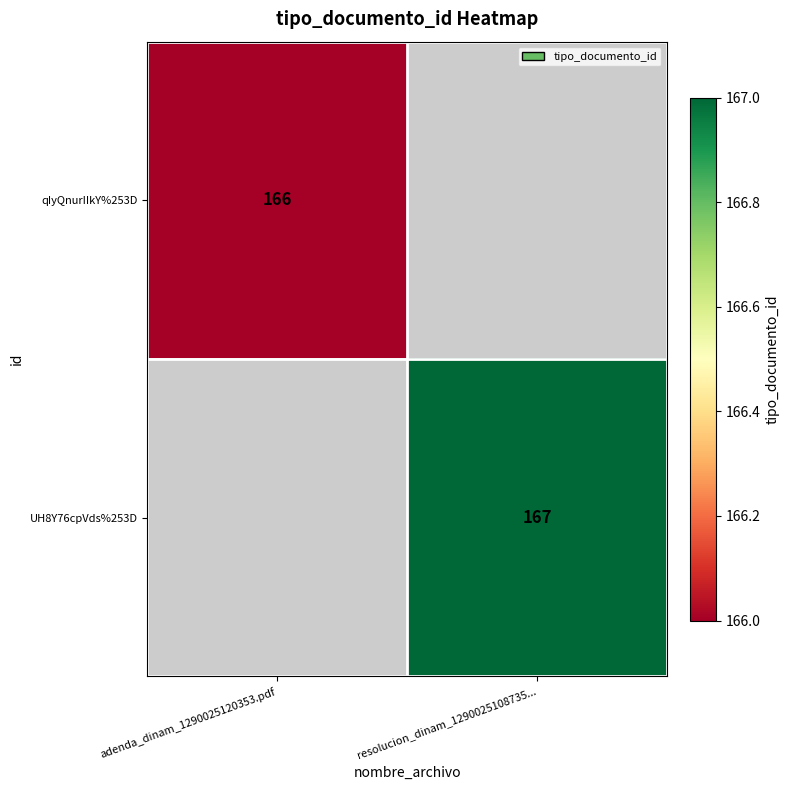

The qIyQnurIIkY%253D series shows 166 at adenda_dinam_1290025120353.pdf. True or false?

True